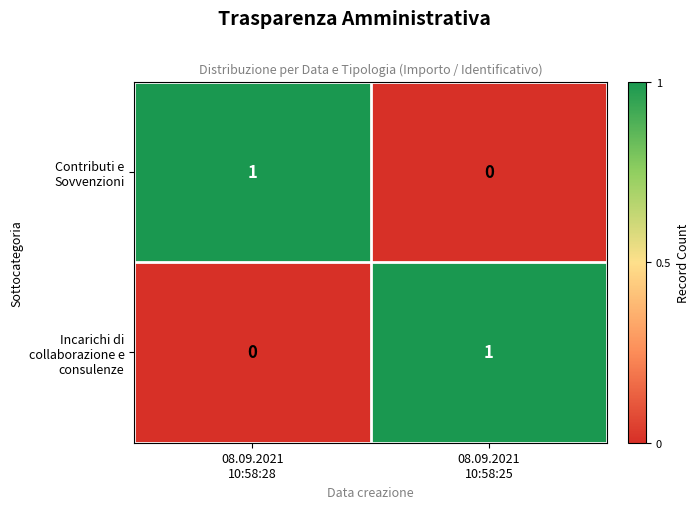

Reading left to right, extract all data points from this chart.

Contributi e Sovvenzioni: 1	0
Incarichi di collaborazione e consulenze: 0	1